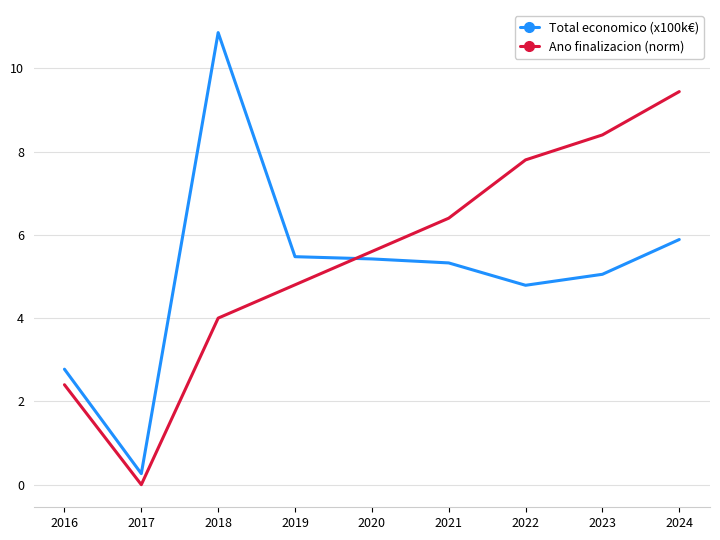

The Ano finalizacion (norm) series shows 8.4 at 2023. True or false?

True